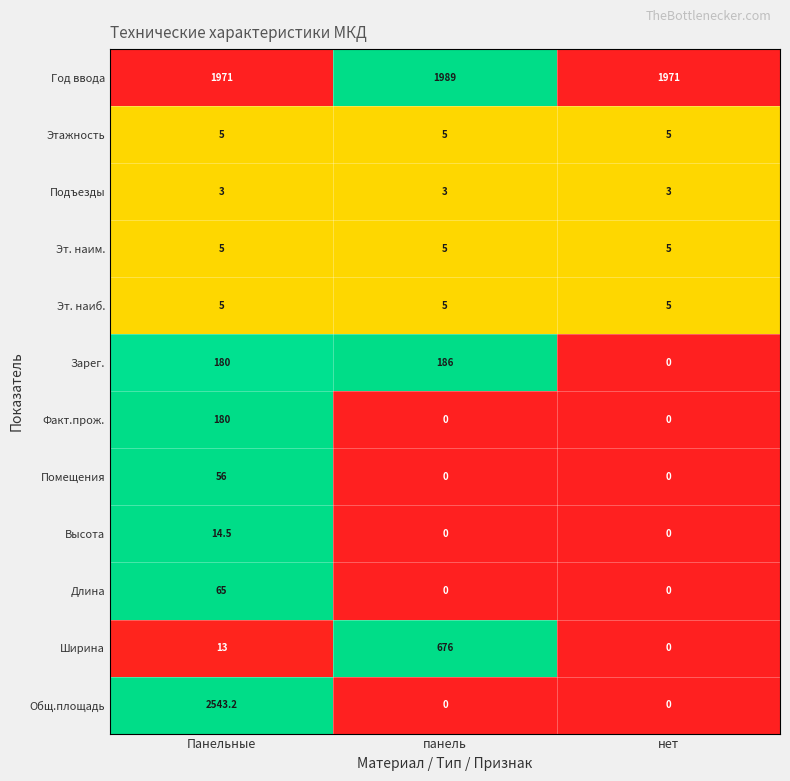

The value of Длина at панель is 0.0. True or false?

True